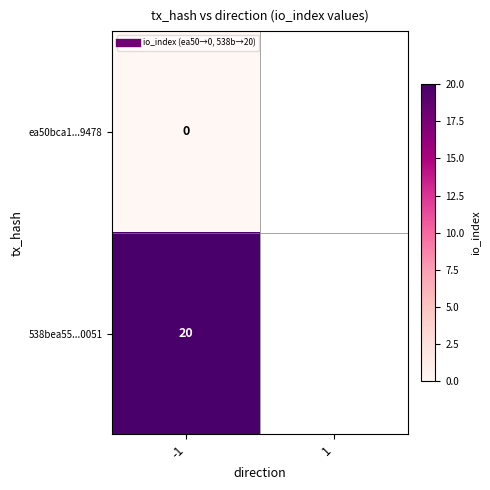

Which label corresponds to the largest value in the chart?

-1